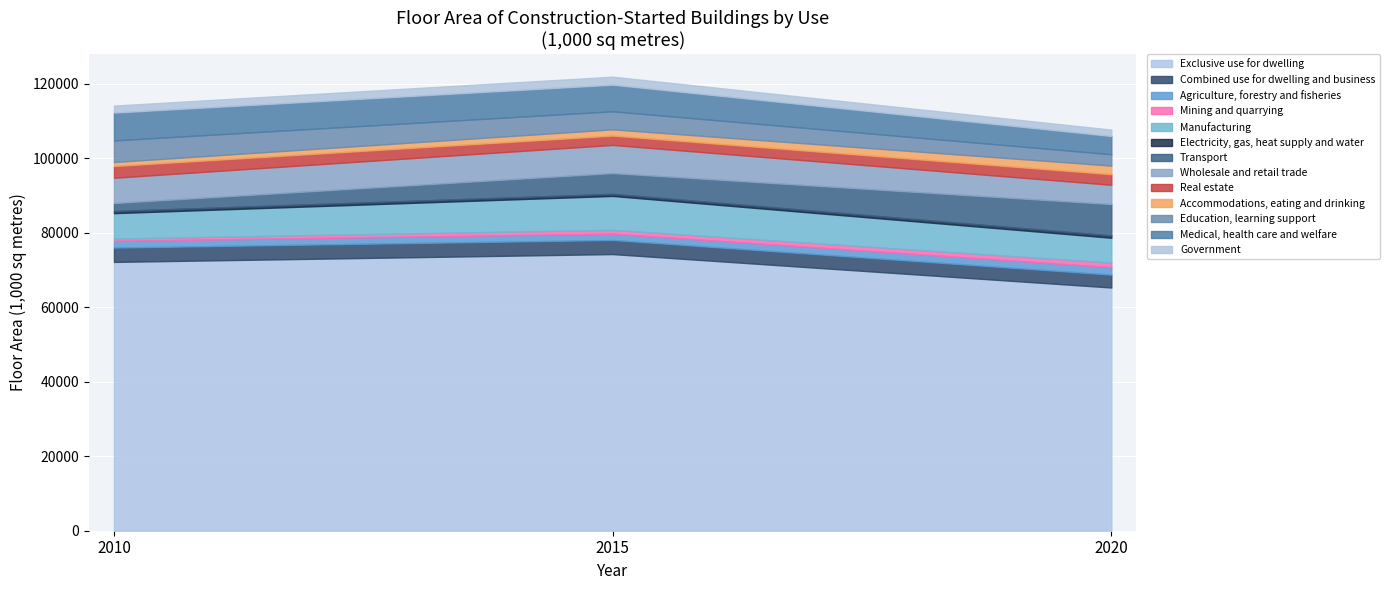

True or false: 2020 has a value of 612 at Electricity, gas, heat supply and water.

True